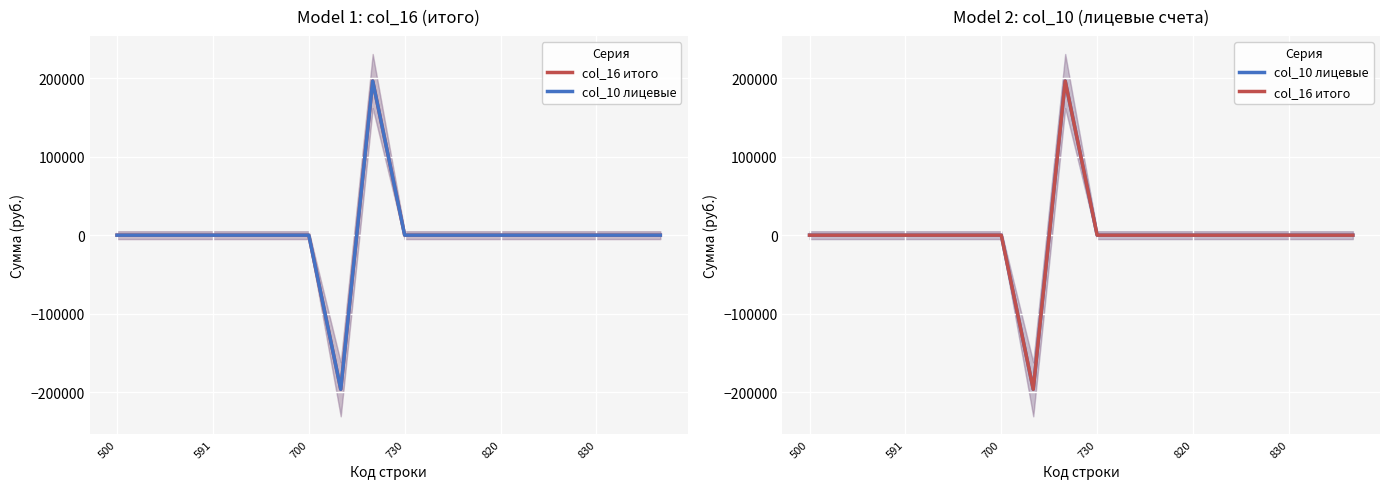

Reading left to right, what are all the values shown in this chart?

col_16 итого: 0.0	0.0	0.0	0.0	0.0	0.0	0.0	-196195.5	196195.5	0.0	0.0	0.0	0.0	0.0	0.0	0.0	0.0	0.0
col_10 лицевые: 0.0	0.0	0.0	0.0	0.0	0.0	0.0	-196195.5	196195.5	0.0	0.0	0.0	0.0	0.0	0.0	0.0	0.0	0.0